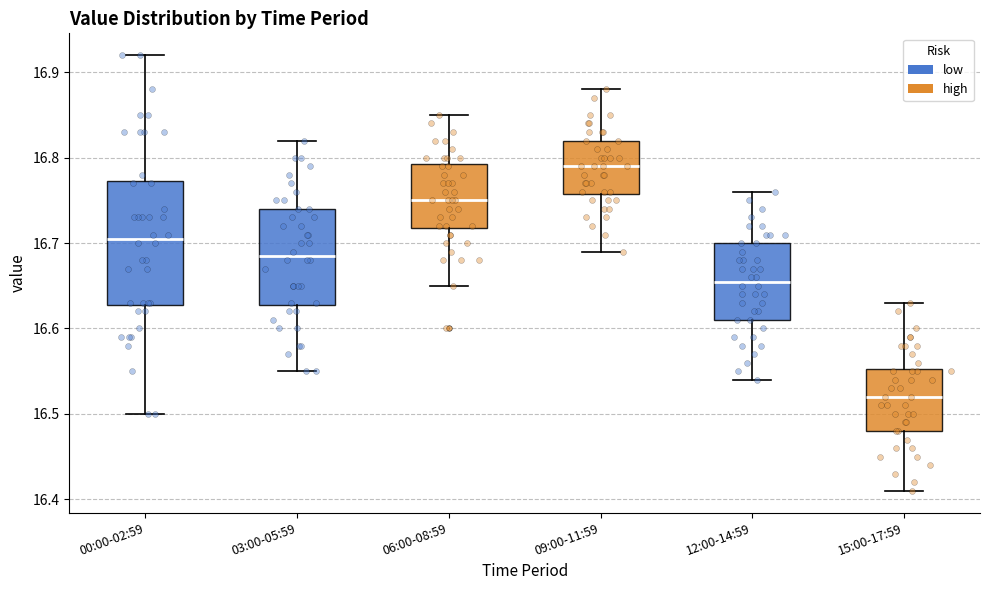

Reading left to right, read every box against the y-axis: the position of its median line, the range the box covers, and the ends of its whiskers. The values are not printed on the chart, so give them approximately, as read against the axis.

00:00-02:59: median 16.71, box 16.63 to 16.77, whiskers 16.50 to 16.92
03:00-05:59: median 16.69, box 16.63 to 16.74, whiskers 16.55 to 16.82
06:00-08:59: median 16.75, box 16.72 to 16.79, whiskers 16.65 to 16.85
09:00-11:59: median 16.79, box 16.76 to 16.82, whiskers 16.69 to 16.88
12:00-14:59: median 16.66, box 16.61 to 16.70, whiskers 16.54 to 16.76
15:00-17:59: median 16.52, box 16.48 to 16.55, whiskers 16.41 to 16.63